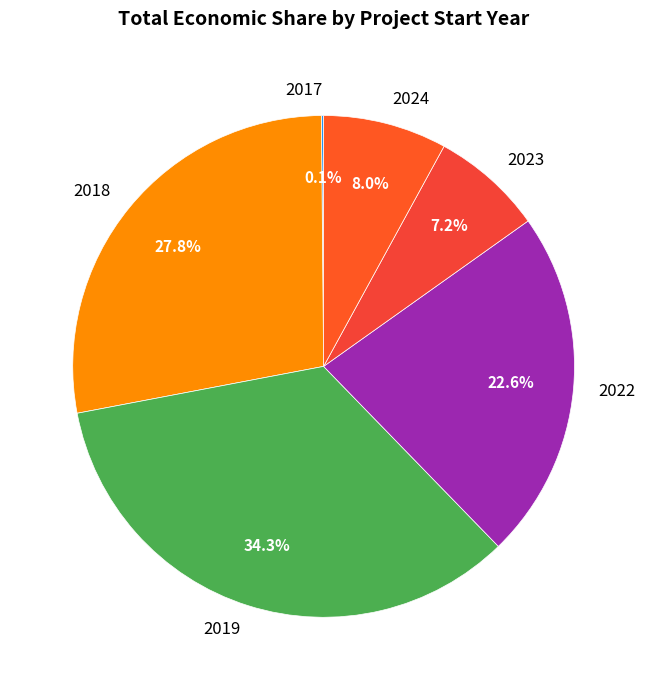

Does any single category account for the majority?

No